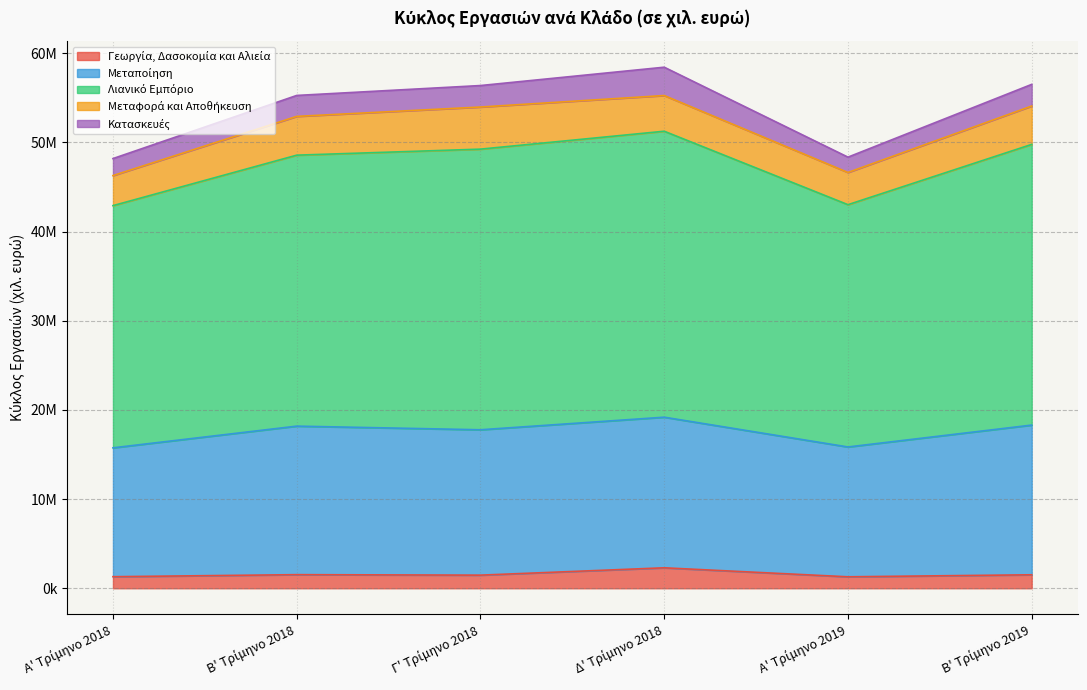

Does the chart have visible grid lines?

Yes